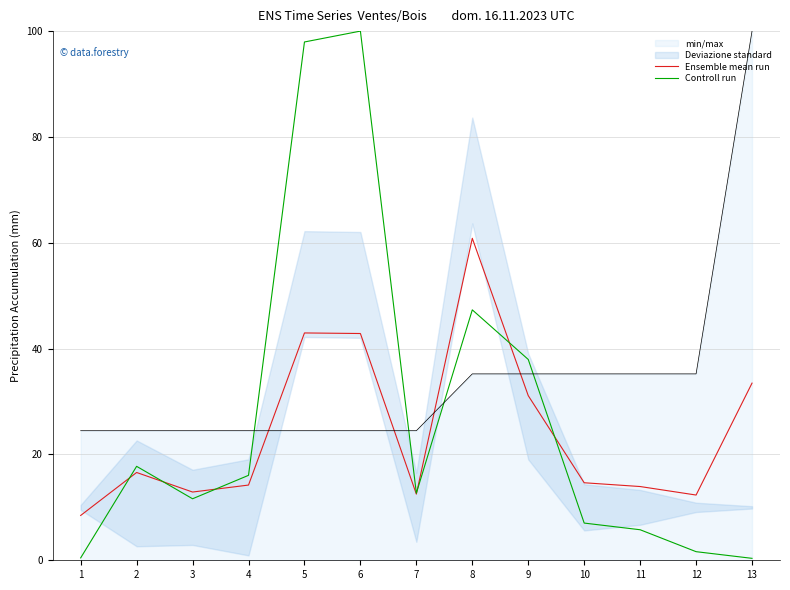

The value of Controll run at 11 is 10.1. True or false?

False